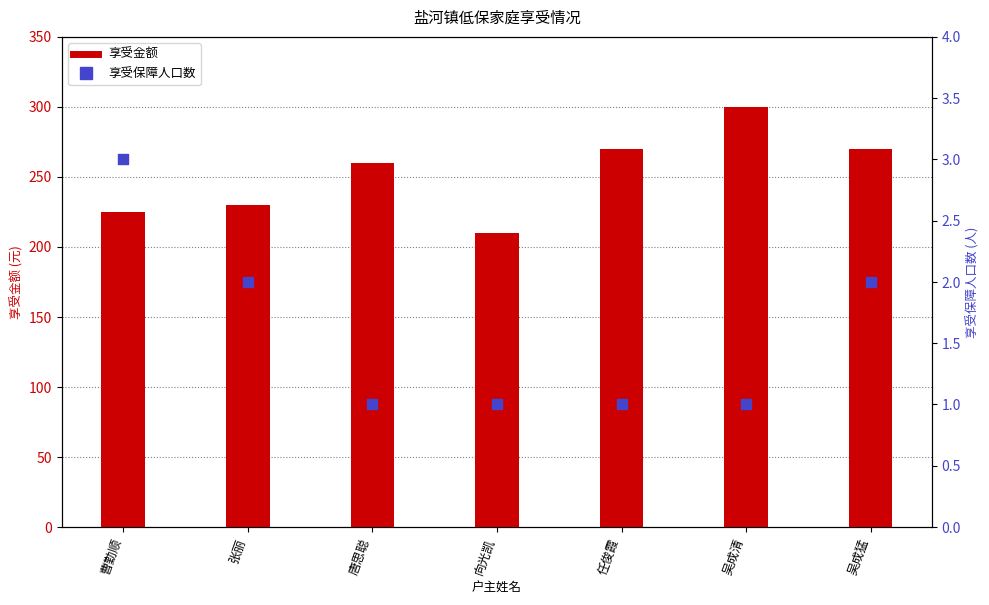

Which series reaches the maximum Y coordinate?

享受金额